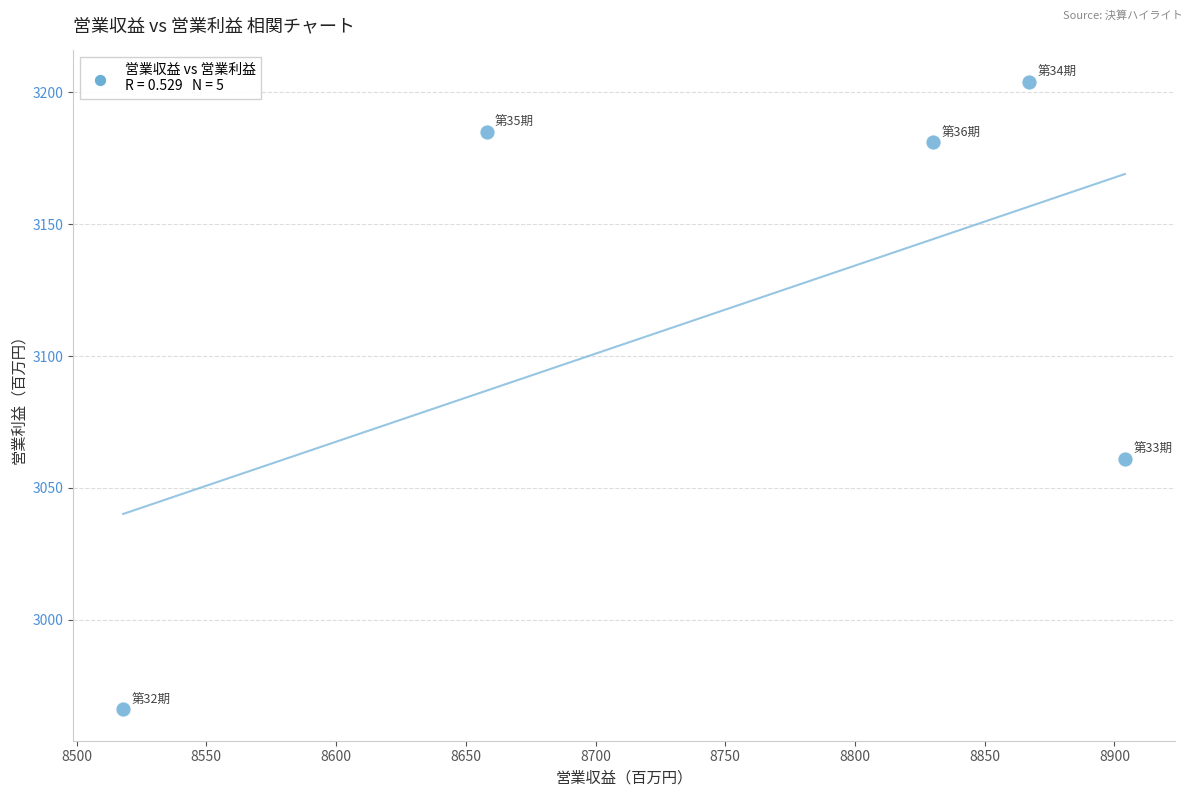

What is the average Y value?

3119